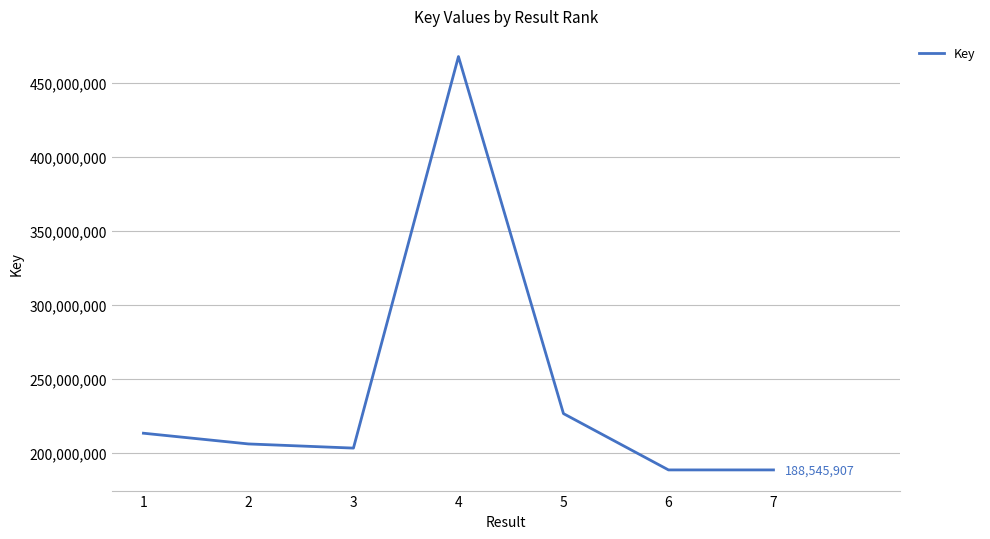

How many interior local peaks (higher than both neighbors) does the data have?

1